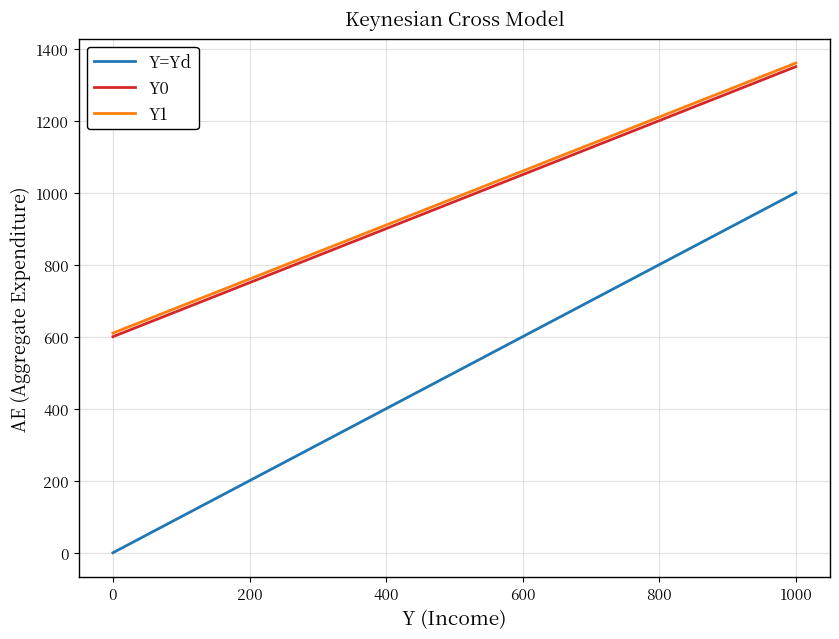

True or false: Y0 has more than 1 interior local peaks.

False